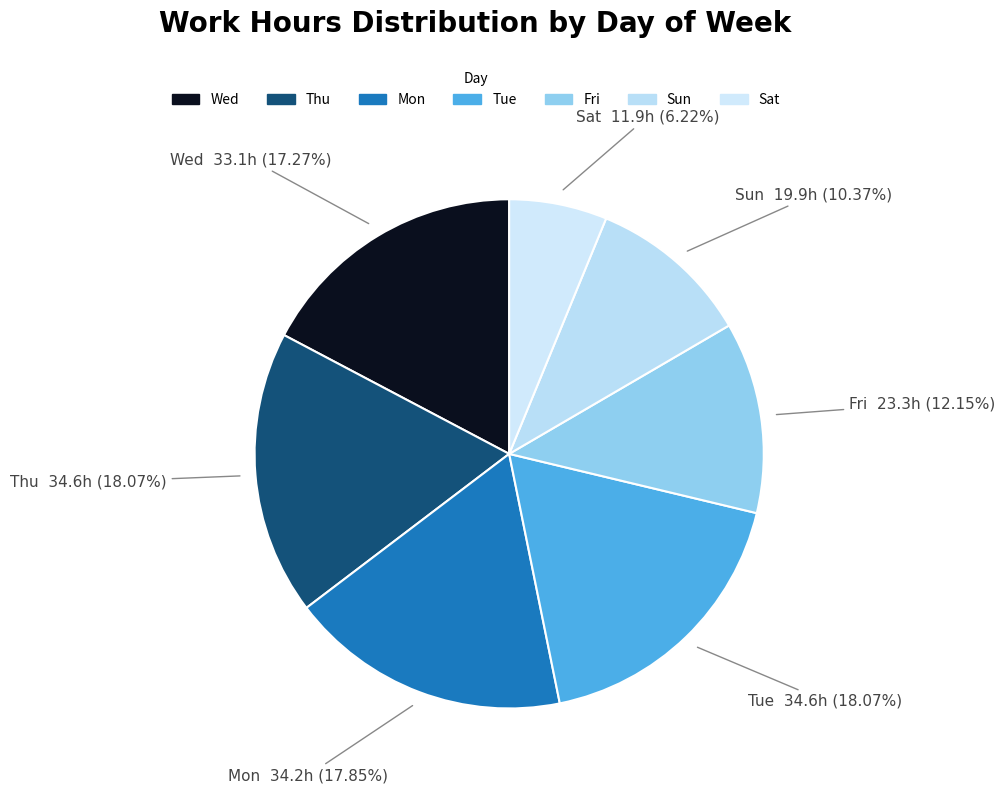

To the nearest percent, what is the average slice percentage?

14%